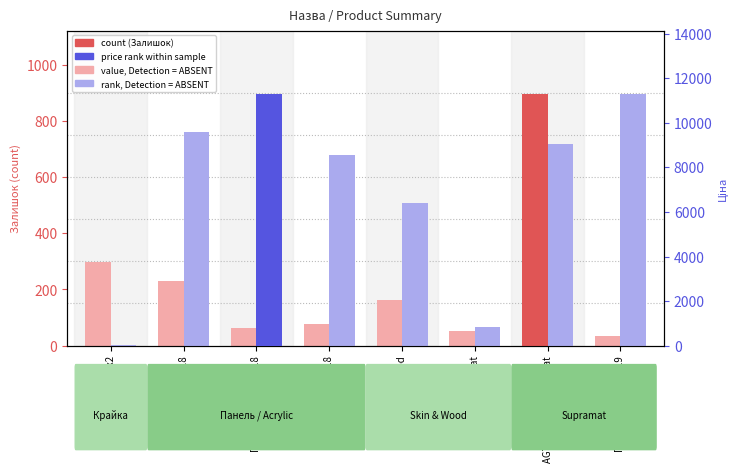

What is the approximate value of Залишок (count) at Крайка 23x2?

299.0